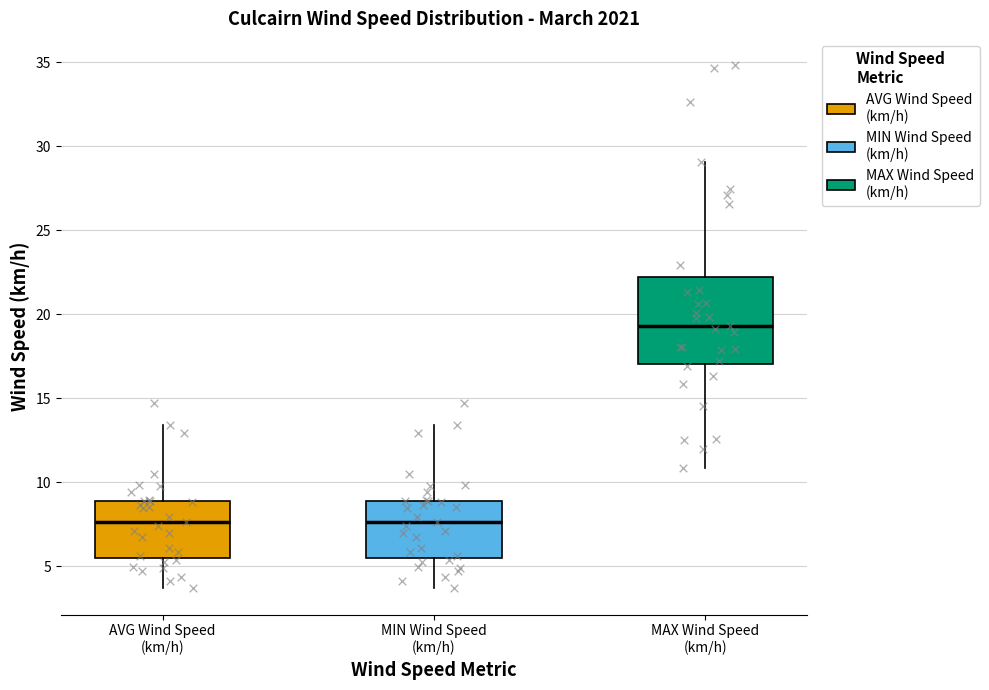

Reading left to right, transcribe this box plot: for each box, give where its median line is, the range the box spans, and where its two whiskers end, as read against the y-axis. The values are not printed on the chart, so give them approximately, as read against the axis.

AVG Wind Speed (km/h): median 7.5, box 5.5 to 9.0, whiskers 3.5 to 13.5
MIN Wind Speed (km/h): median 7.5, box 5.5 to 9.0, whiskers 3.5 to 13.5
MAX Wind Speed (km/h): median 19.5, box 17.0 to 22.0, whiskers 11.0 to 29.0